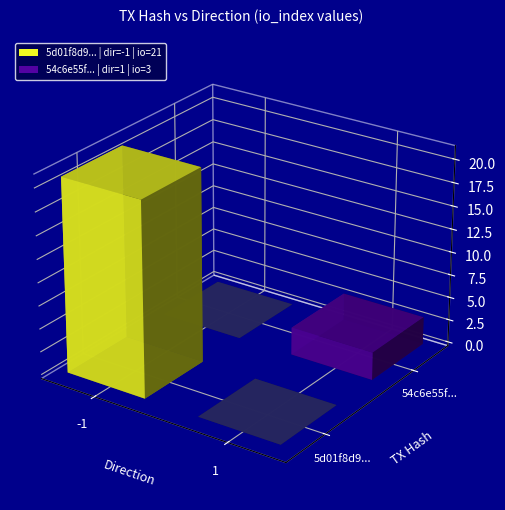

Reading right to left, extract all data points from this chart.

5d01f8d929df9420624292da016ed136f8dcdf9: 21	-1
54c6e55fc19570212931f865226cbbb213fdaa9: 3	1